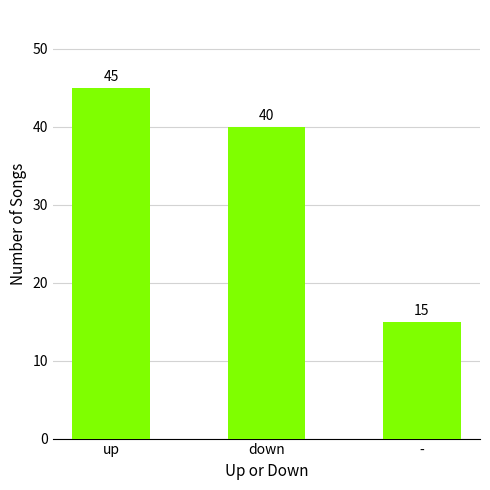

The value at - is 5. True or false?

False